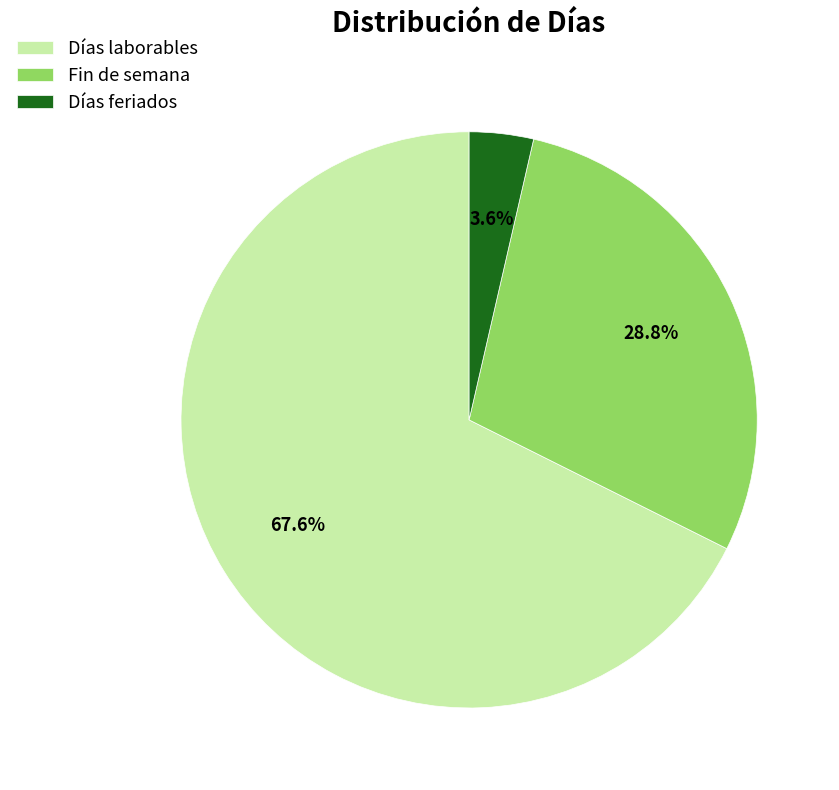

Between Días laborables and Días feriados, which is larger?

Días laborables